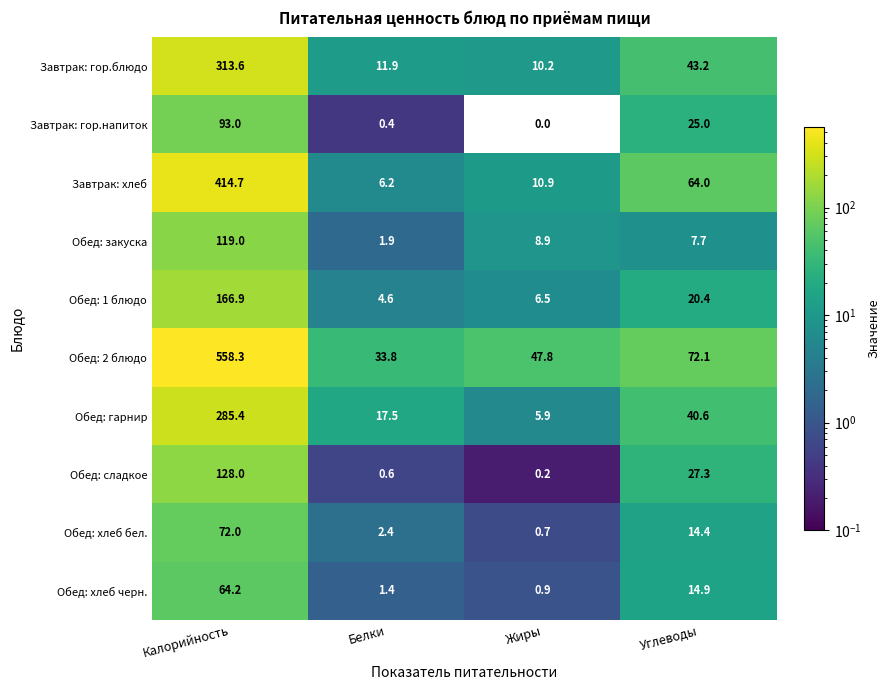

Is it true that Завтрак: гор.блюдо equals 11.9 at Белки?

True